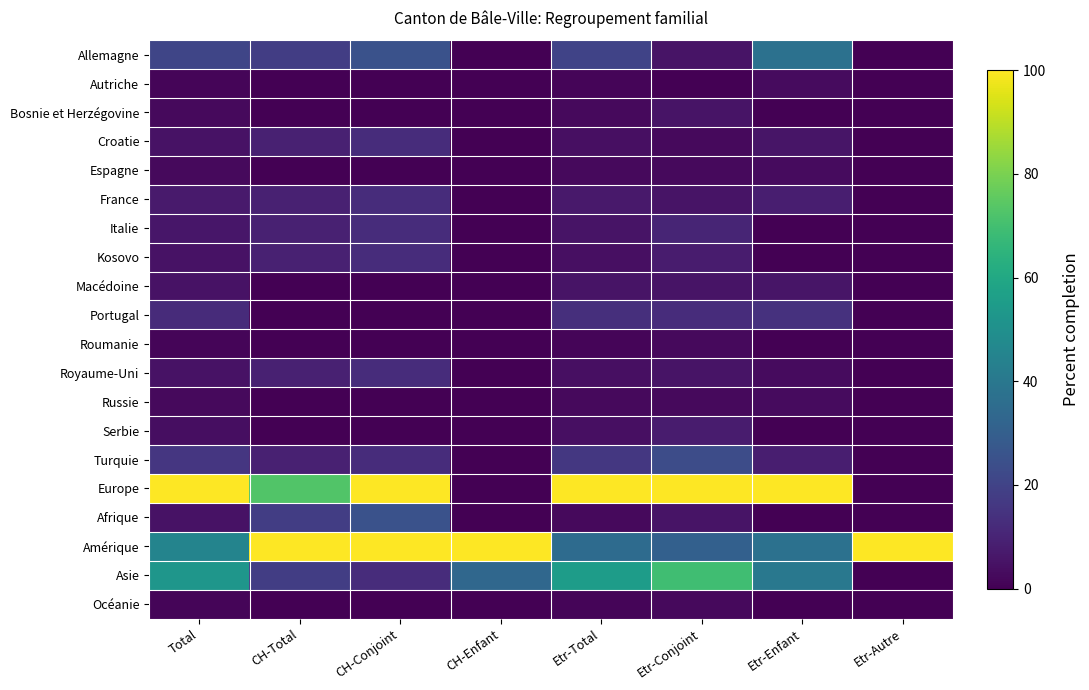

Reading right to left, list all the values displayed in this chart.

Allemagne: Etr-Autre=0.0	Etr-Enfant=37.1	Etr-Conjoint=5.1	Etr-Total=20.3	CH-Enfant=0.0	CH-Conjoint=25.0	CH-Total=18.2	Total=20.7
Autriche: Etr-Autre=0.0	Etr-Enfant=2.9	Etr-Conjoint=0.0	Etr-Total=1.4	CH-Enfant=0.0	CH-Conjoint=0.0	CH-Total=0.0	Total=1.2
Bosnie et Herzégovine: Etr-Autre=0.0	Etr-Enfant=0.0	Etr-Conjoint=5.1	Etr-Total=2.7	CH-Enfant=0.0	CH-Conjoint=0.0	CH-Total=0.0	Total=2.4
Croatie: Etr-Autre=0.0	Etr-Enfant=5.7	Etr-Conjoint=2.6	Etr-Total=4.1	CH-Enfant=0.0	CH-Conjoint=12.5	CH-Total=9.1	Total=4.9
Espagne: Etr-Autre=0.0	Etr-Enfant=2.9	Etr-Conjoint=2.6	Etr-Total=2.7	CH-Enfant=0.0	CH-Conjoint=0.0	CH-Total=0.0	Total=2.4
France: Etr-Autre=0.0	Etr-Enfant=8.6	Etr-Conjoint=5.1	Etr-Total=6.8	CH-Enfant=0.0	CH-Conjoint=12.5	CH-Total=9.1	Total=7.3
Italie: Etr-Autre=0.0	Etr-Enfant=0.0	Etr-Conjoint=10.3	Etr-Total=5.4	CH-Enfant=0.0	CH-Conjoint=12.5	CH-Total=9.1	Total=6.1
Kosovo: Etr-Autre=0.0	Etr-Enfant=0.0	Etr-Conjoint=7.7	Etr-Total=4.1	CH-Enfant=0.0	CH-Conjoint=12.5	CH-Total=9.1	Total=4.9
Macédoine: Etr-Autre=0.0	Etr-Enfant=5.7	Etr-Conjoint=5.1	Etr-Total=5.4	CH-Enfant=0.0	CH-Conjoint=0.0	CH-Total=0.0	Total=4.9
Portugal: Etr-Autre=0.0	Etr-Enfant=14.3	Etr-Conjoint=12.8	Etr-Total=13.5	CH-Enfant=0.0	CH-Conjoint=0.0	CH-Total=0.0	Total=12.2
Roumanie: Etr-Autre=0.0	Etr-Enfant=0.0	Etr-Conjoint=2.6	Etr-Total=1.4	CH-Enfant=0.0	CH-Conjoint=0.0	CH-Total=0.0	Total=1.2
Royaume-Uni: Etr-Autre=0.0	Etr-Enfant=2.9	Etr-Conjoint=5.1	Etr-Total=4.1	CH-Enfant=0.0	CH-Conjoint=12.5	CH-Total=9.1	Total=4.9
Russie: Etr-Autre=0.0	Etr-Enfant=2.9	Etr-Conjoint=2.6	Etr-Total=2.7	CH-Enfant=0.0	CH-Conjoint=0.0	CH-Total=0.0	Total=2.4
Serbie: Etr-Autre=0.0	Etr-Enfant=0.0	Etr-Conjoint=7.7	Etr-Total=4.1	CH-Enfant=0.0	CH-Conjoint=0.0	CH-Total=0.0	Total=3.7
Turquie: Etr-Autre=0.0	Etr-Enfant=8.6	Etr-Conjoint=23.1	Etr-Total=16.2	CH-Enfant=0.0	CH-Conjoint=12.5	CH-Total=9.1	Total=15.9
Europe: Etr-Autre=0.0	Etr-Enfant=100.0	Etr-Conjoint=100.0	Etr-Total=100.0	CH-Enfant=0.0	CH-Conjoint=100.0	CH-Total=72.7	Total=100.0
Afrique: Etr-Autre=0.0	Etr-Enfant=0.0	Etr-Conjoint=5.1	Etr-Total=2.7	CH-Enfant=0.0	CH-Conjoint=25.0	CH-Total=18.2	Total=4.9
Amérique: Etr-Autre=100.0	Etr-Enfant=37.1	Etr-Conjoint=30.8	Etr-Total=35.1	CH-Enfant=100.0	CH-Conjoint=100.0	CH-Total=100.0	Total=45.1
Asie: Etr-Autre=0.0	Etr-Enfant=40.0	Etr-Conjoint=69.2	Etr-Total=55.4	CH-Enfant=33.3	CH-Conjoint=12.5	CH-Total=18.2	Total=52.4
Océanie: Etr-Autre=0.0	Etr-Enfant=0.0	Etr-Conjoint=2.6	Etr-Total=1.4	CH-Enfant=0.0	CH-Conjoint=0.0	CH-Total=0.0	Total=1.2